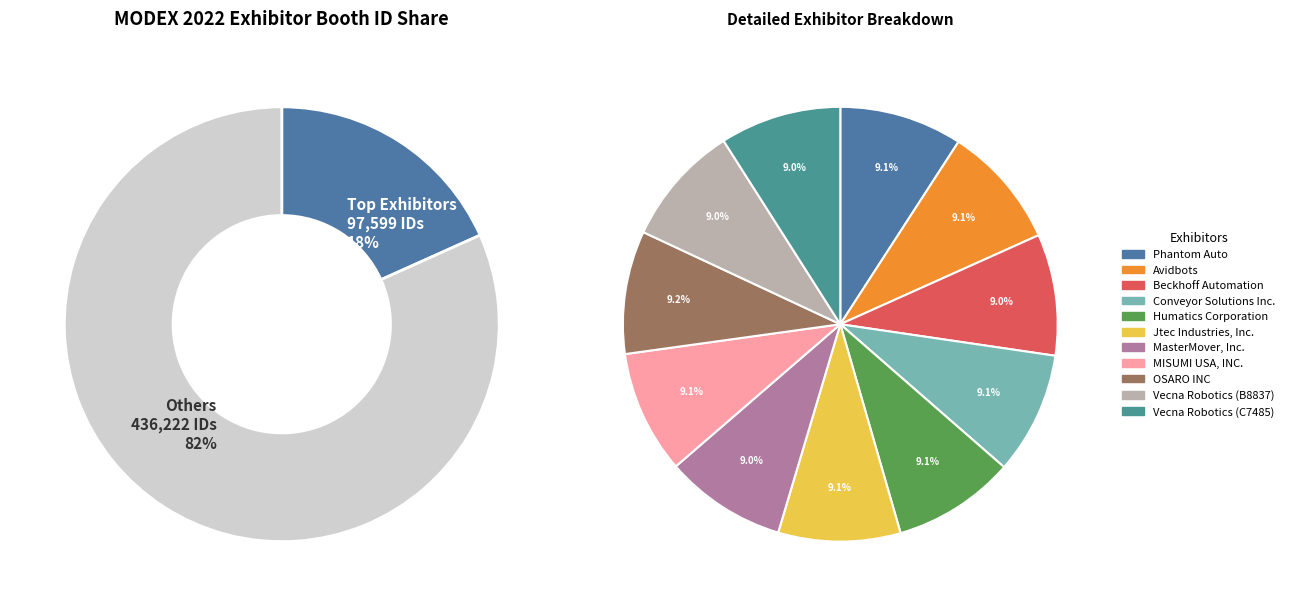

Which category has the biggest portion of the pie?

OSARO INC